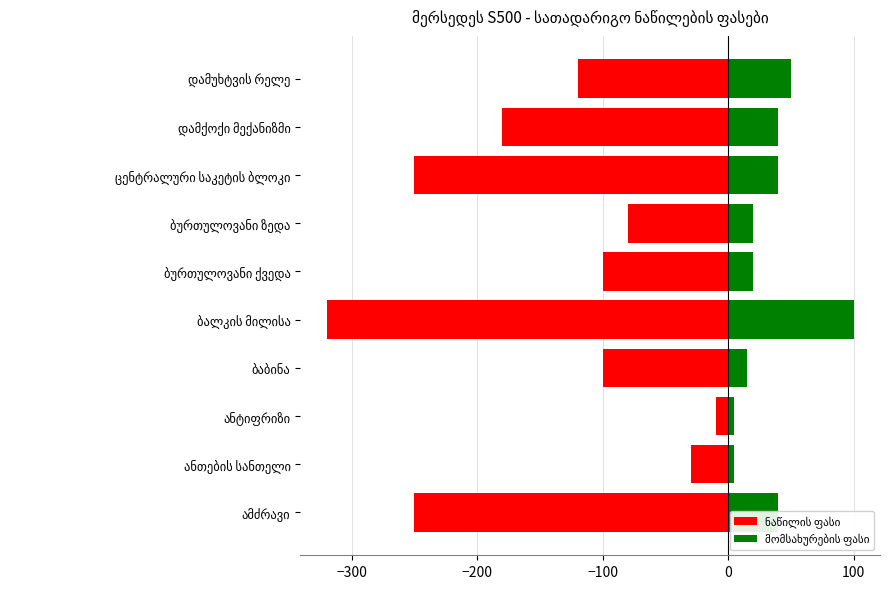

What is the lowest value of the ნაწილის ფასი series?

-320